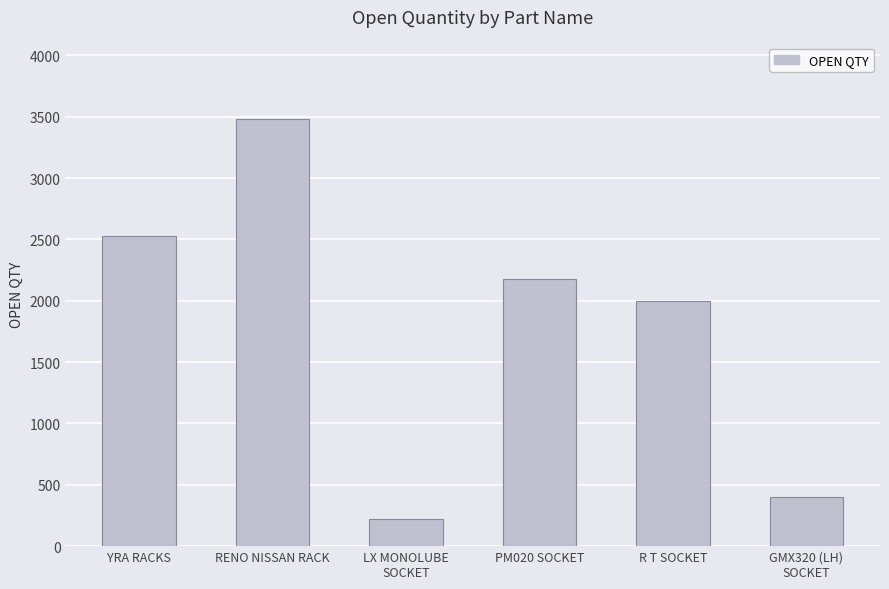

What is the difference between the second highest and minimum values?

2305